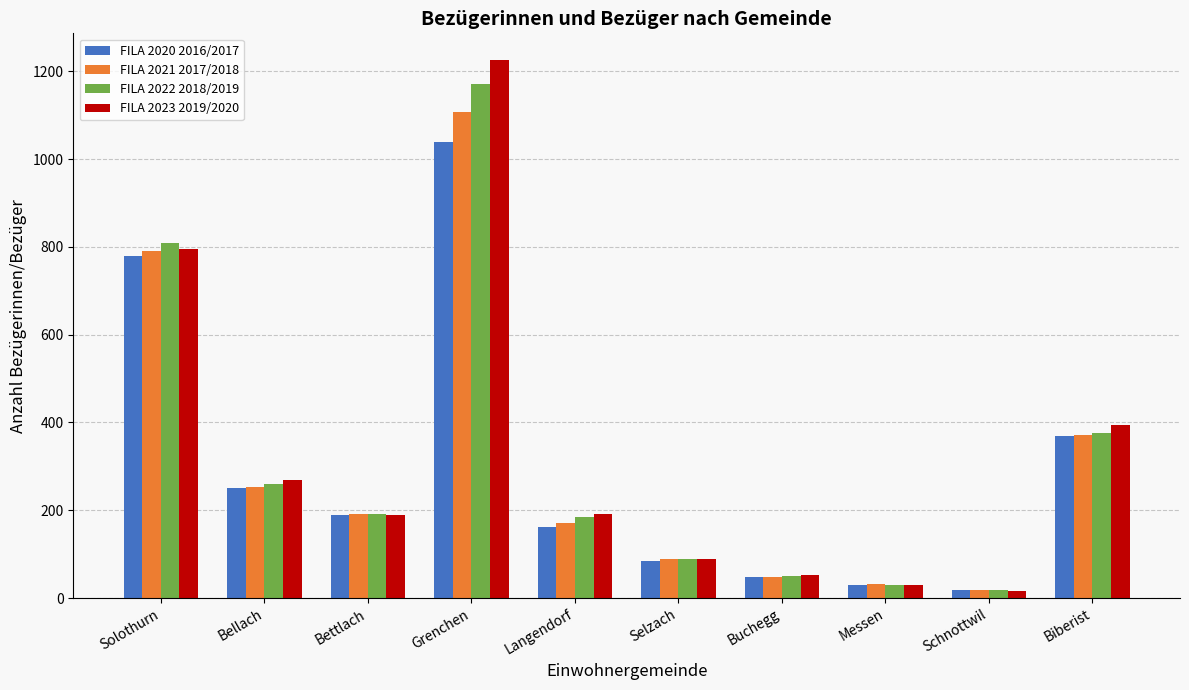

True or false: FILA 2020 2016/2017 has a value of 779.5 at Solothurn.

True